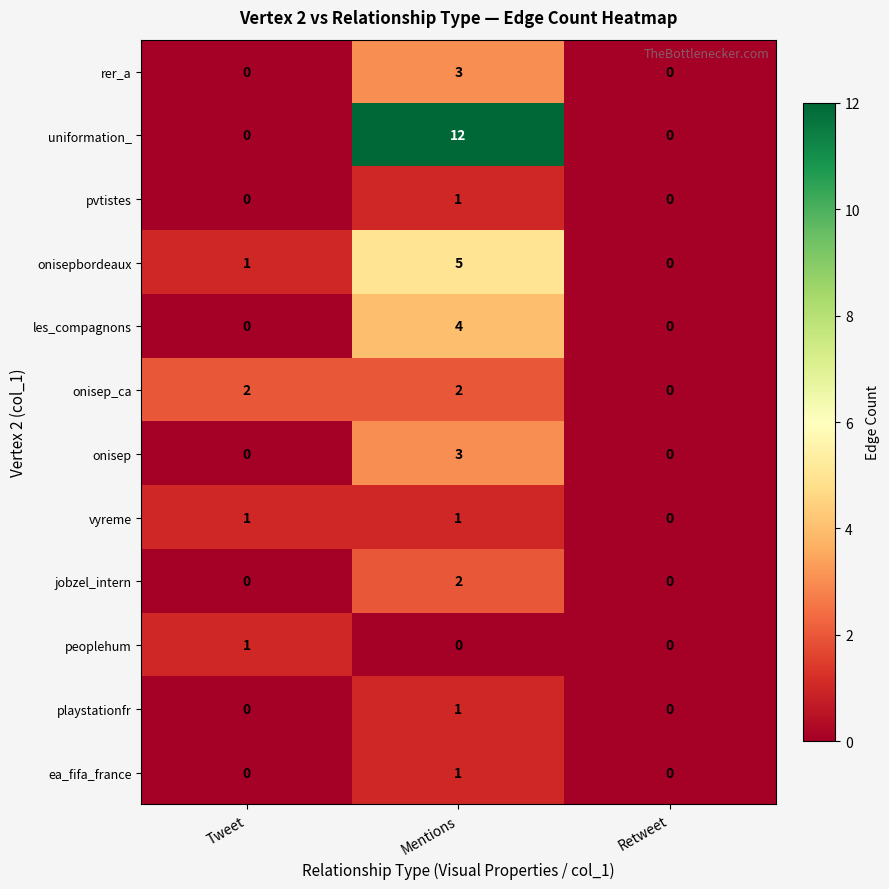

Is it true that rer_a equals 0 at Tweet?

True